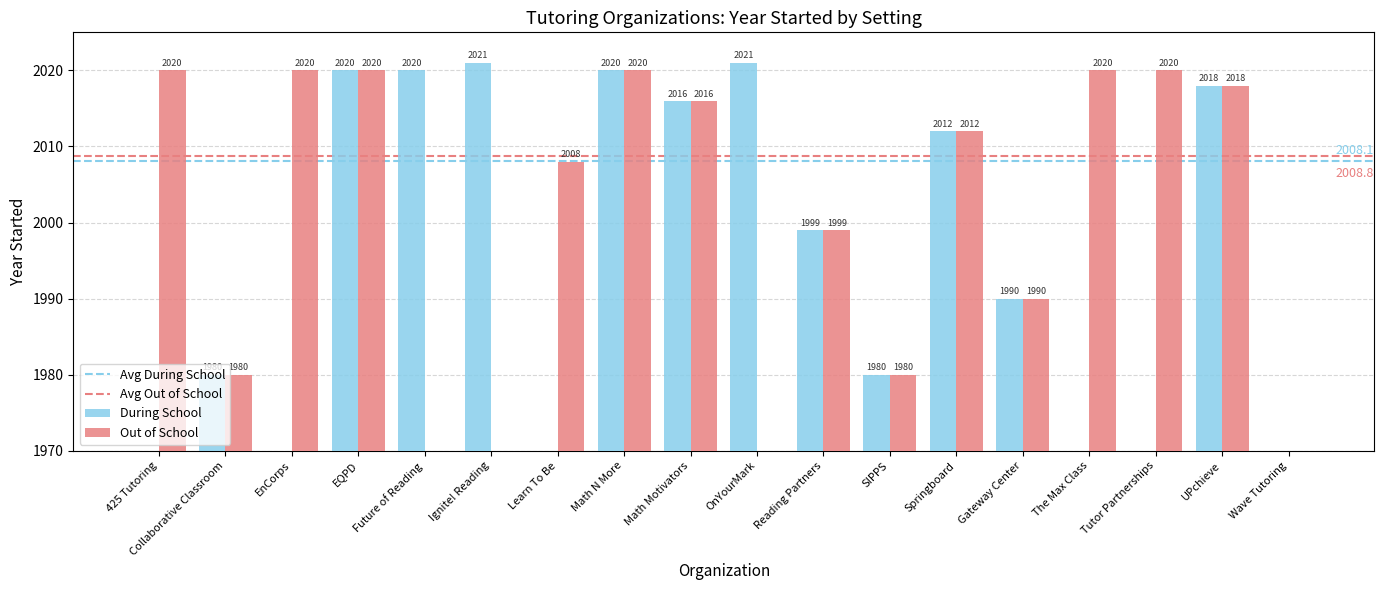

How many data points in Out of School are above 2012?

8